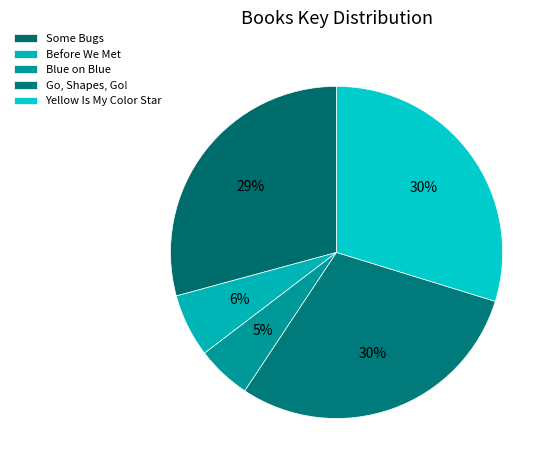

What is the ratio of the value at Before We Met to the value at Some Bugs?

0.2